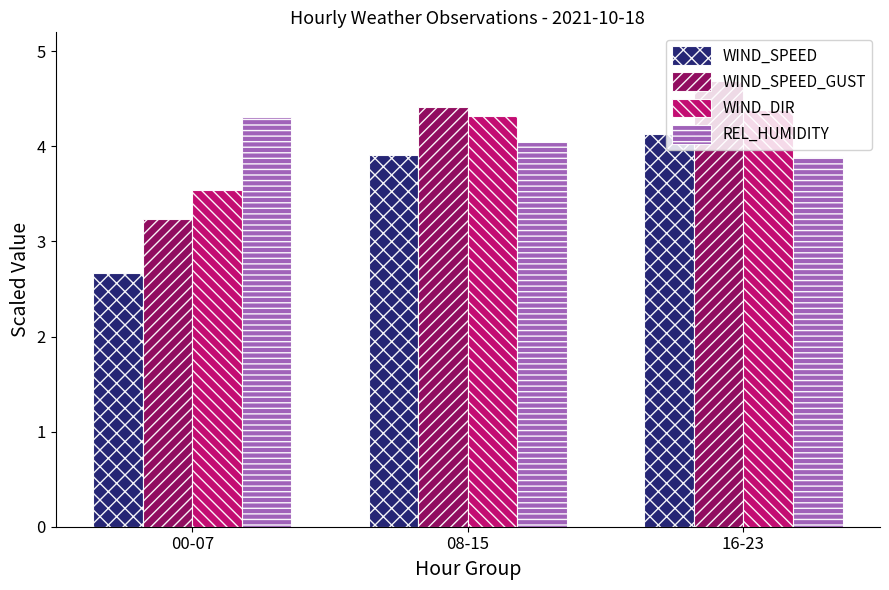

The WIND_SPEED series shows 6.9 at 16-23. True or false?

False